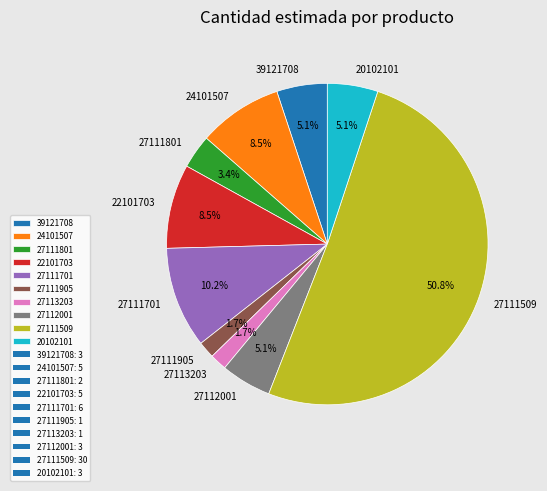

What portion of the pie excludes 39121708?

94.9%